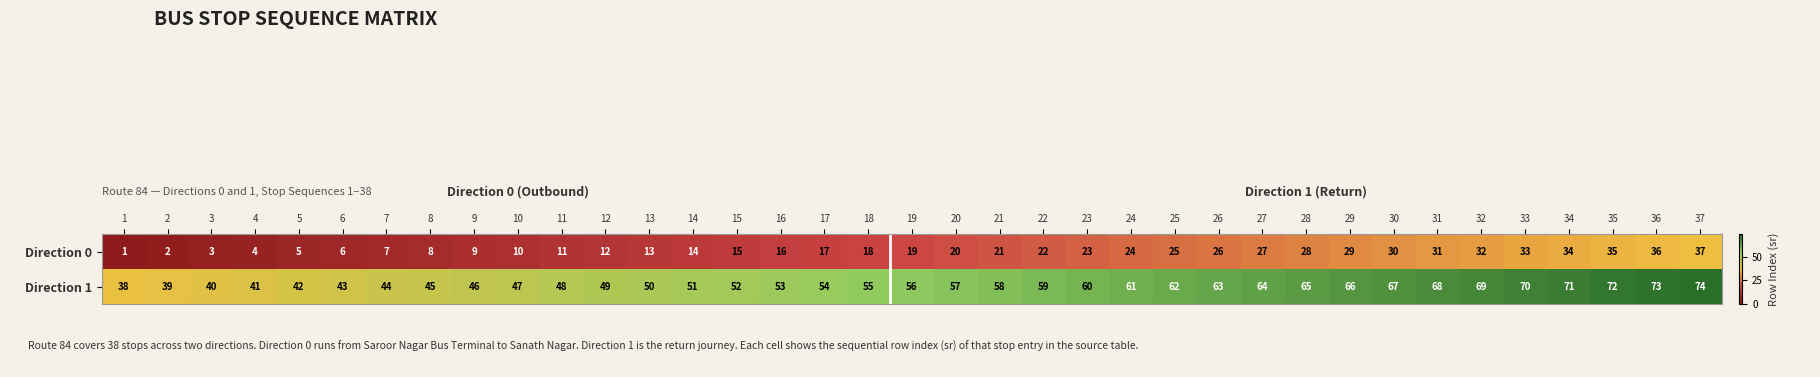

What is the highest value of the Direction 0 series?

37